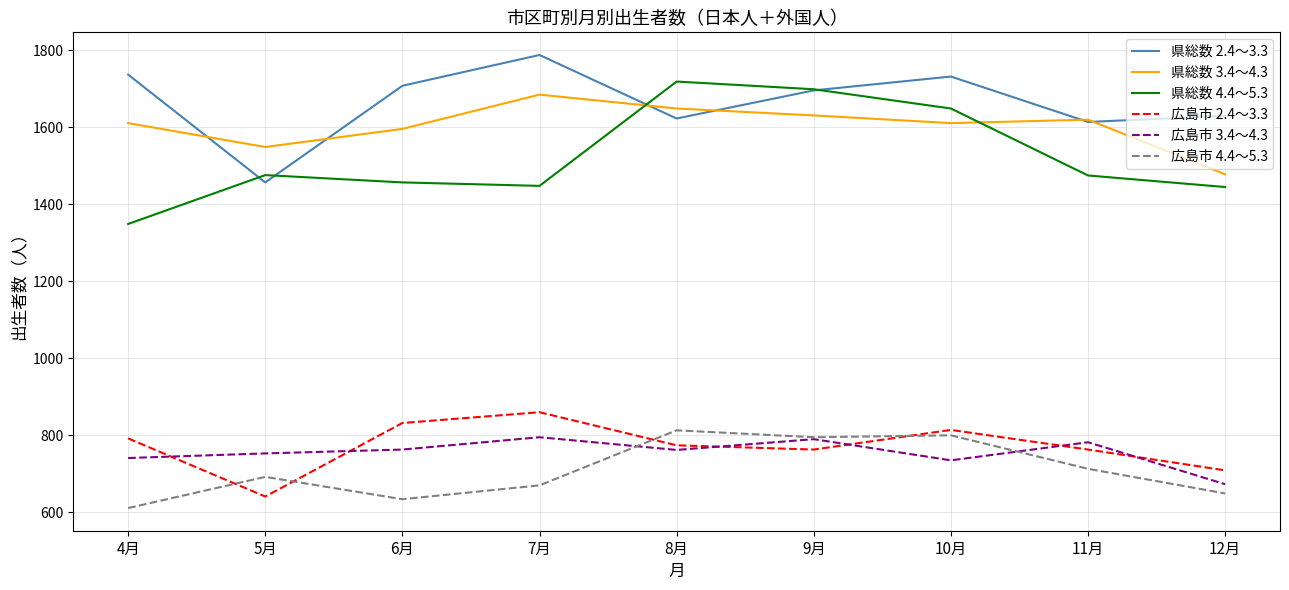

True or false: 県総数 4.4～5.3 and 広島市 2.4～3.3 intersect in this chart.

False